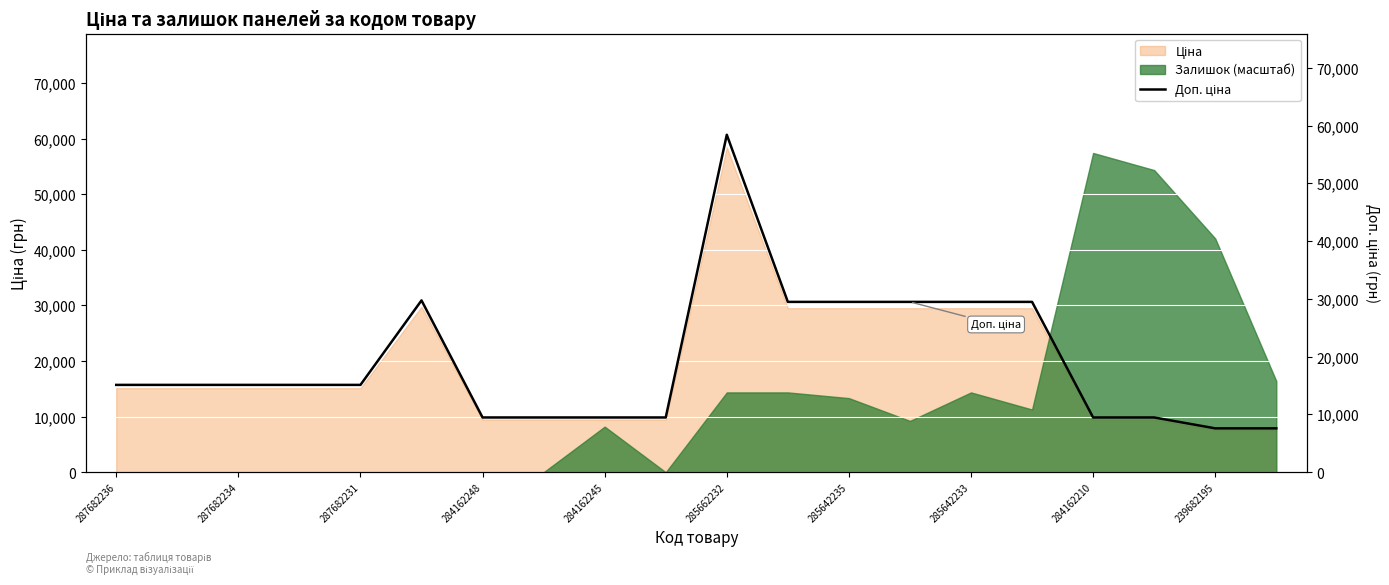

Reading right to left, extract all data points from this chart.

7596.5	7596.5	9480.1	9480.1	29491.5	29491.5	29491.5	29491.5	29491.5	58426.5	9480.1	9480.1	9480.1	9480.1	29747.2	15120.0	15120.0	15120.0	15120.0	15120.0